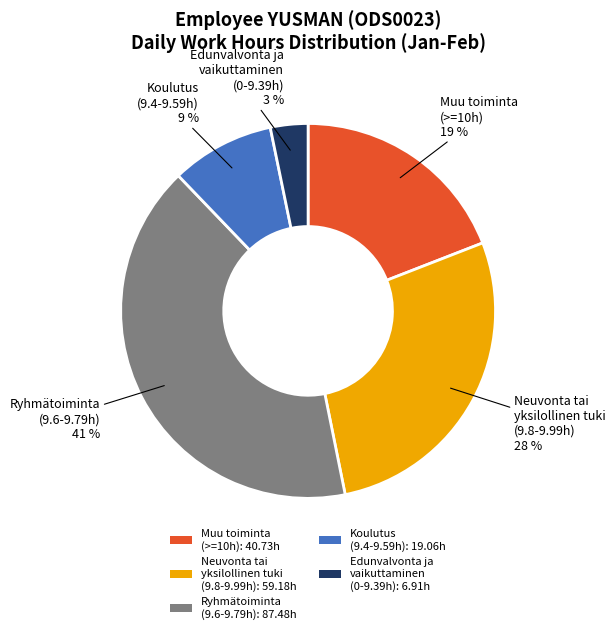

To the nearest percent, what is the difference between the largest and smallest slice percentages?

38%